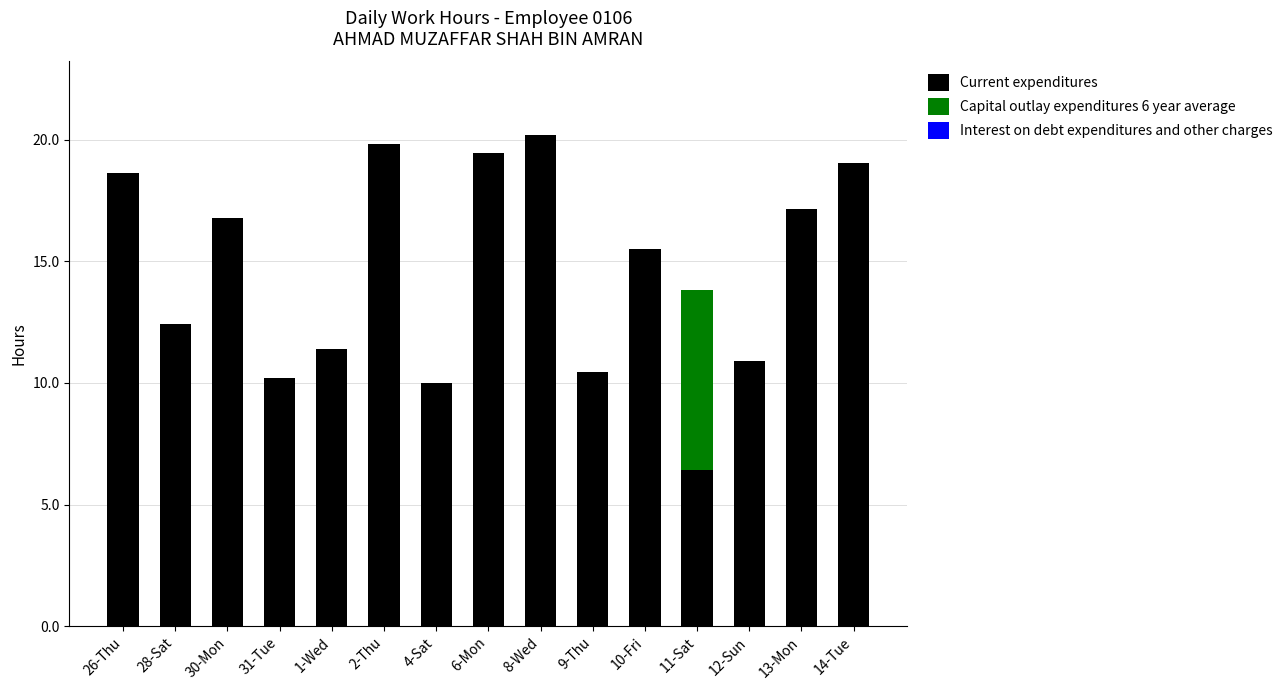

The Current expenditures series shows 10.5 at 9-Thu. True or false?

True